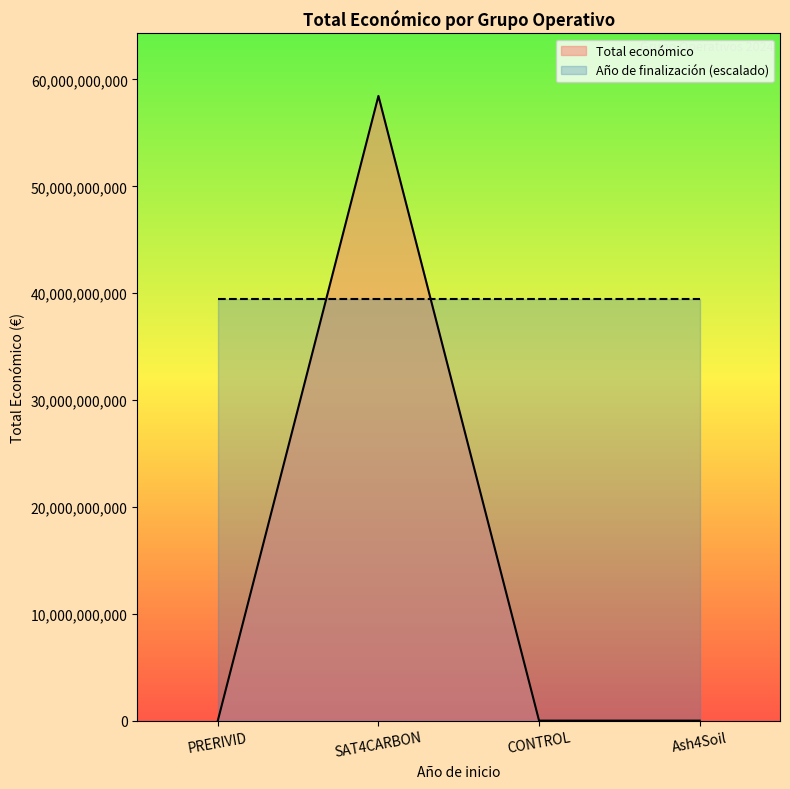

How many points are lower than both their immediate neighbors (excluding endpoints)?

1